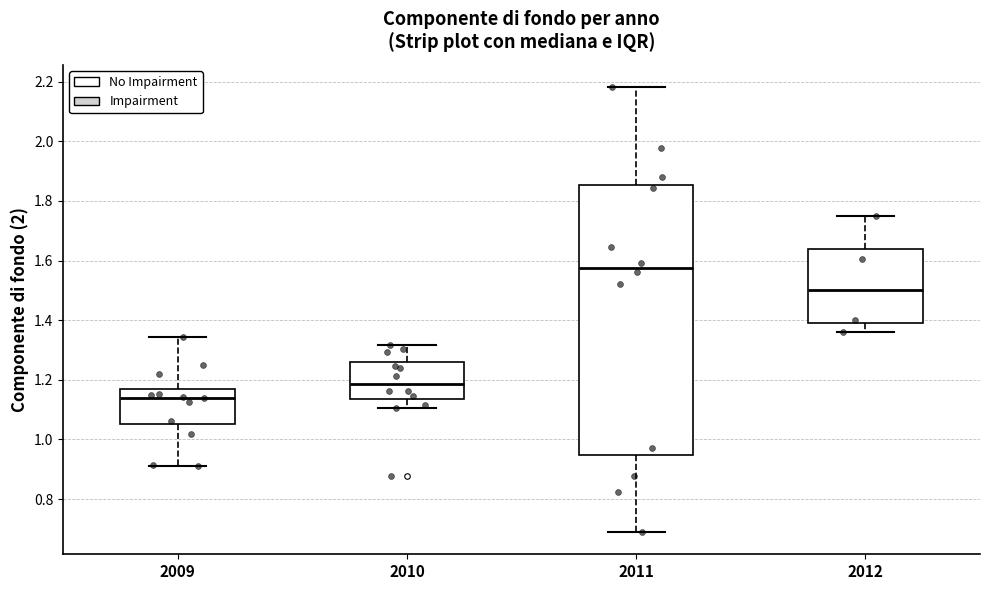

Which box has the lowest median line?

2009